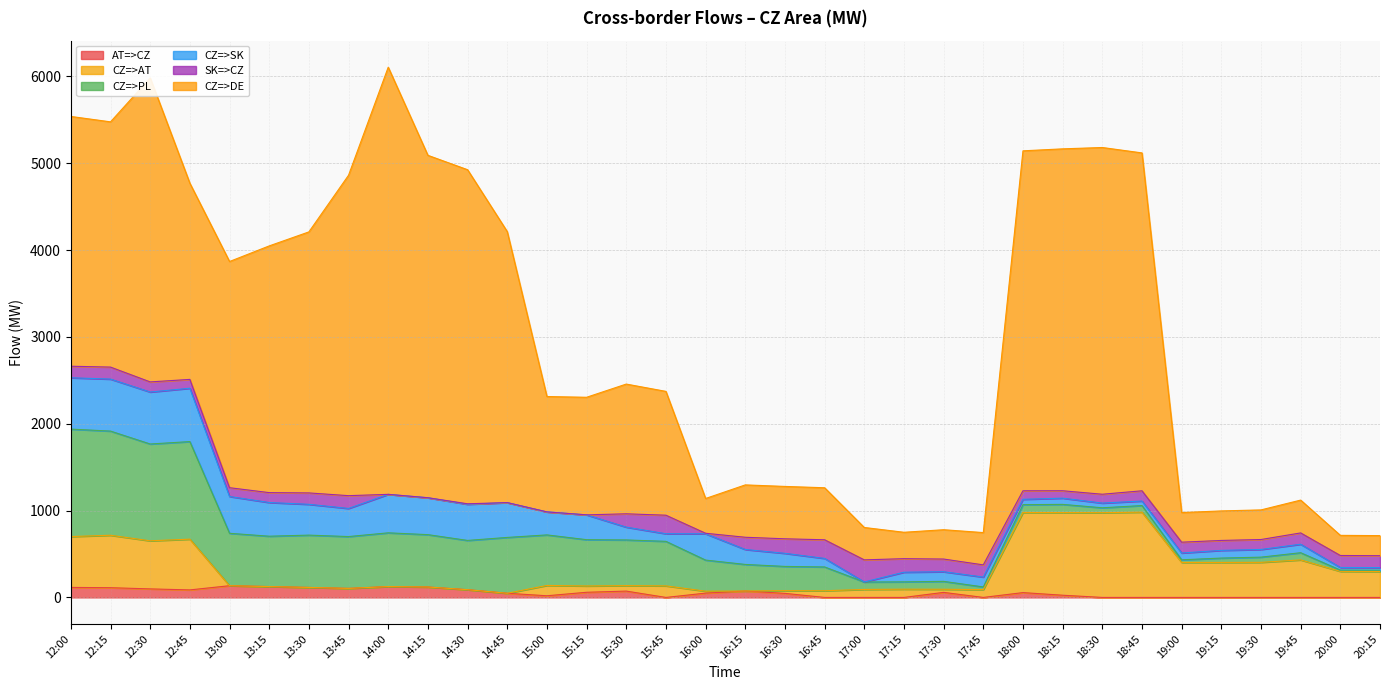

Reading left to right, transcribe all the data shown in this chart.

AT=>CZ: 12:00=115.4	12:15=112.0	12:30=98.3	12:45=86.6	13:00=135.0	13:15=125.0	13:30=115.0	13:45=104.0	14:00=125.0	14:15=120.0	14:30=89.0	14:45=47.9	15:00=19.2	15:15=59.3	15:30=72.9	15:45=0.0	16:00=49.6	16:15=74.0	16:30=46.7	16:45=0.0	17:00=0.0	17:15=0.0	17:30=58.1	17:45=0.0	18:00=55.5	18:15=25.4	18:30=0.0	18:45=0.0	19:00=0.0	19:15=0.0	19:30=0.0	19:45=0.0	20:00=0.0	20:15=0.0
CZ=>AT: 12:00=585.6	12:15=604.0	12:30=553.7	12:45=584.4	13:00=0.0	13:15=0.0	13:30=0.0	13:45=0.0	14:00=0.0	14:15=0.0	14:30=0.0	14:45=0.0	15:00=118.8	15:15=72.7	15:30=63.1	15:45=133.0	16:00=22.4	16:15=0.0	16:30=31.3	16:45=77.0	17:00=92.0	17:15=95.0	17:30=35.9	17:45=90.0	18:00=922.5	18:15=951.6	18:30=976.0	18:45=982.0	19:00=403.0	19:15=403.0	19:30=404.0	19:45=432.0	20:00=300.0	20:15=298.0
CZ=>PL: 12:00=1237.4	12:15=1199.5	12:30=1114.9	12:45=1123.7	13:00=603.6	13:15=580.0	13:30=602.5	13:45=596.9	14:00=619.0	14:15=603.0	14:30=567.4	14:45=643.0	15:00=582.0	15:15=533.0	15:30=526.0	15:45=512.9	16:00=358.0	16:15=305.9	16:30=279.1	16:45=274.0	17:00=85.6	17:15=84.4	17:30=91.0	17:45=30.8	18:00=90.1	18:15=94.5	18:30=56.3	18:45=76.0	19:00=30.2	19:15=50.2	19:30=59.9	19:45=82.9	20:00=14.9	20:15=15.8
CZ=>SK: 12:00=591.3	12:15=598.9	12:30=598.6	12:45=614.2	13:00=423.7	13:15=388.1	13:30=354.8	13:45=323.8	14:00=443.0	14:15=425.0	14:30=416.1	14:45=401.0	15:00=265.0	15:15=286.0	15:30=147.4	15:45=87.7	16:00=302.8	16:15=172.1	16:30=150.8	16:45=98.2	17:00=0.4	17:15=111.0	17:30=110.9	17:45=113.6	18:00=61.8	18:15=71.6	18:30=54.2	18:45=52.2	19:00=78.5	19:15=88.5	19:30=88.4	19:45=97.7	20:00=29.9	20:15=29.9
SK=>CZ: 12:00=132.7	12:15=138.1	12:30=116.4	12:45=101.8	13:00=101.3	13:15=113.9	13:30=131.2	13:45=147.2	14:00=0.0	14:15=0.0	14:30=5.9	14:45=0.0	15:00=0.0	15:15=0.0	15:30=153.6	15:45=213.3	16:00=6.2	16:15=140.9	16:30=167.2	16:45=214.8	17:00=254.6	17:15=156.0	17:30=146.1	17:45=140.4	18:00=98.2	18:15=85.4	18:30=101.8	18:45=117.8	19:00=124.5	19:15=114.5	19:30=114.6	19:45=130.3	20:00=138.1	20:15=137.1
CZ=>DE: 12:00=2876.5	12:15=2824.2	12:30=3501.1	12:45=2259.0	13:00=2604.8	13:15=2841.1	13:30=3005.9	13:45=3690.0	14:00=4918.9	14:15=3943.2	14:30=3847.1	14:45=3121.0	15:00=1328.6	15:15=1353.9	15:30=1494.0	15:45=1426.0	16:00=400.4	16:15=603.0	16:30=603.2	16:45=599.0	17:00=373.0	17:15=303.9	17:30=337.7	17:45=372.0	18:00=3914.8	18:15=3937.2	18:30=3993.0	18:45=3891.0	19:00=341.0	19:15=340.0	19:30=341.0	19:45=378.0	20:00=232.0	20:15=231.0